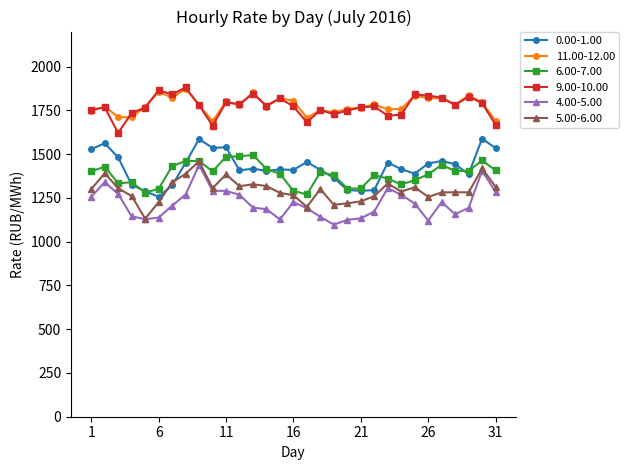

True or false: 5.00-6.00 has more than 2 points higher than both neighbors.

True